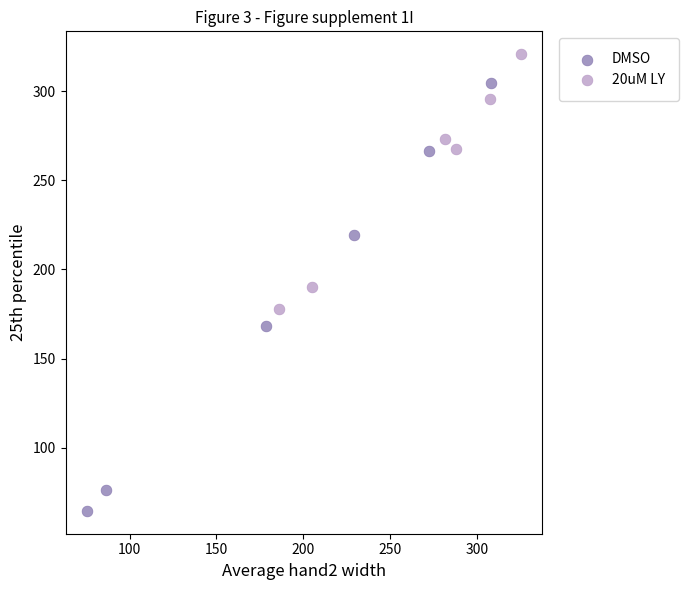

Which series reaches the minimum Y coordinate?

DMSO